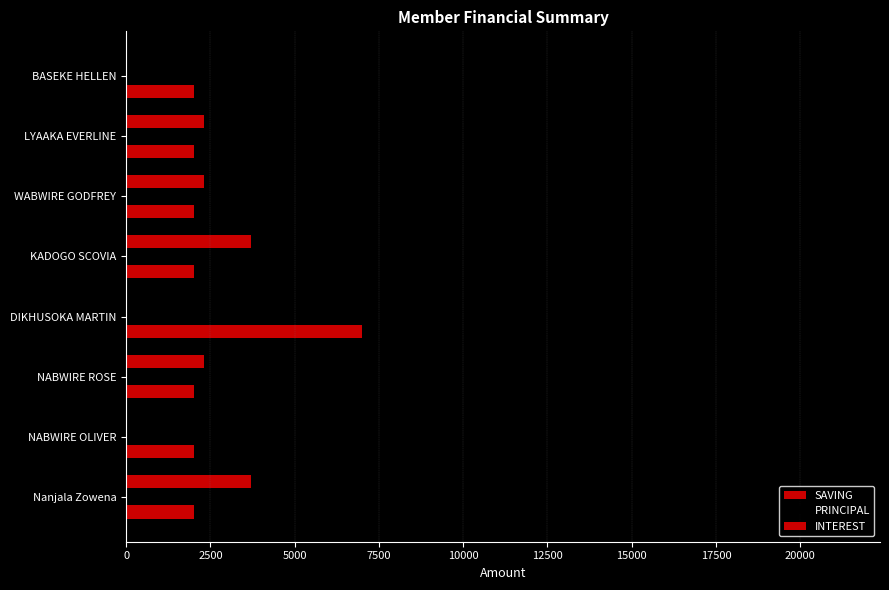

How many series are shown in this chart?

3